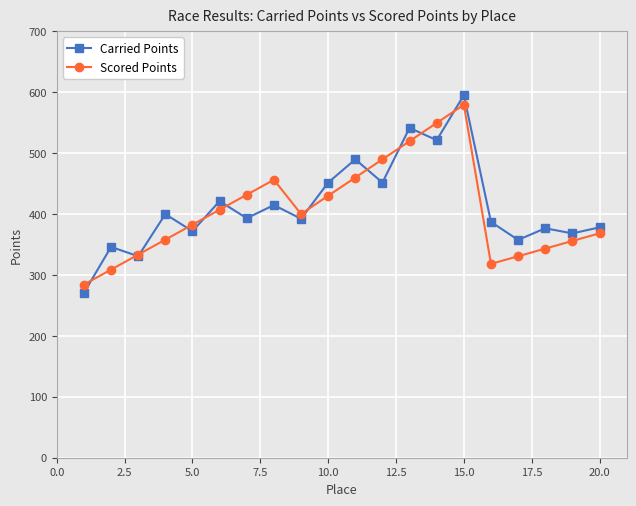

What is the lowest value of the Scored Points series?

284.3